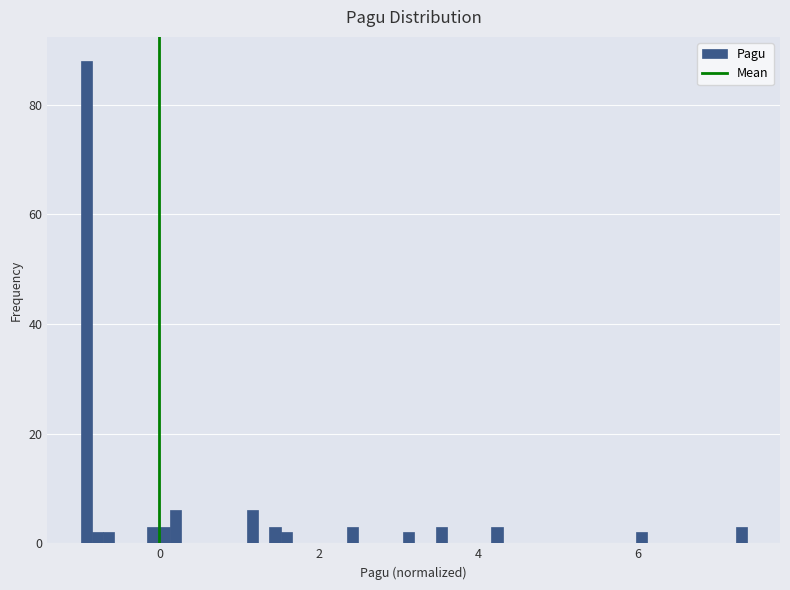

Around what value on the x-axis is the tallest bar? Give the approximate position of its centre, as read against the axis.

-1.0